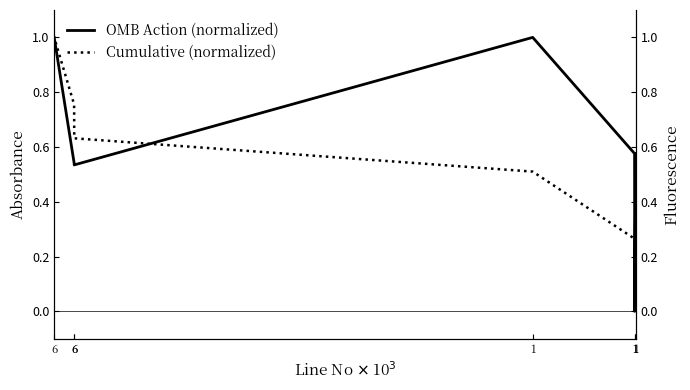

What are all the series names shown in the legend?

OMB Action (normalized), Cumulative (normalized)